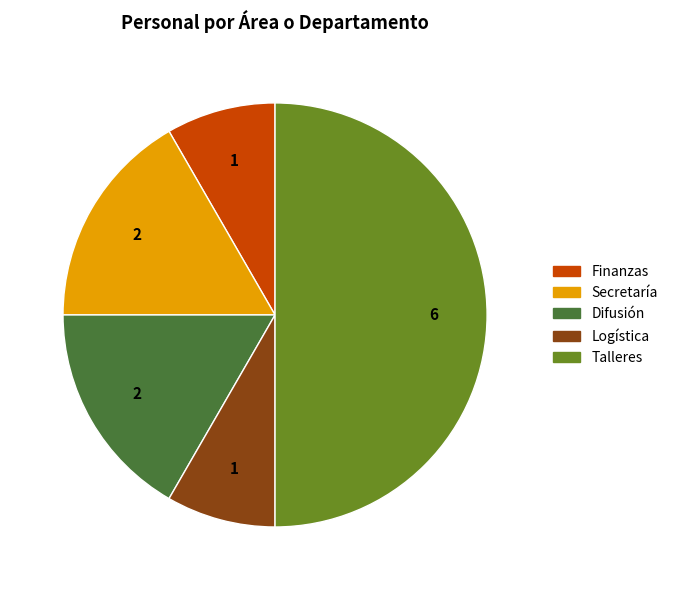

Which category has the biggest portion of the pie?

Talleres